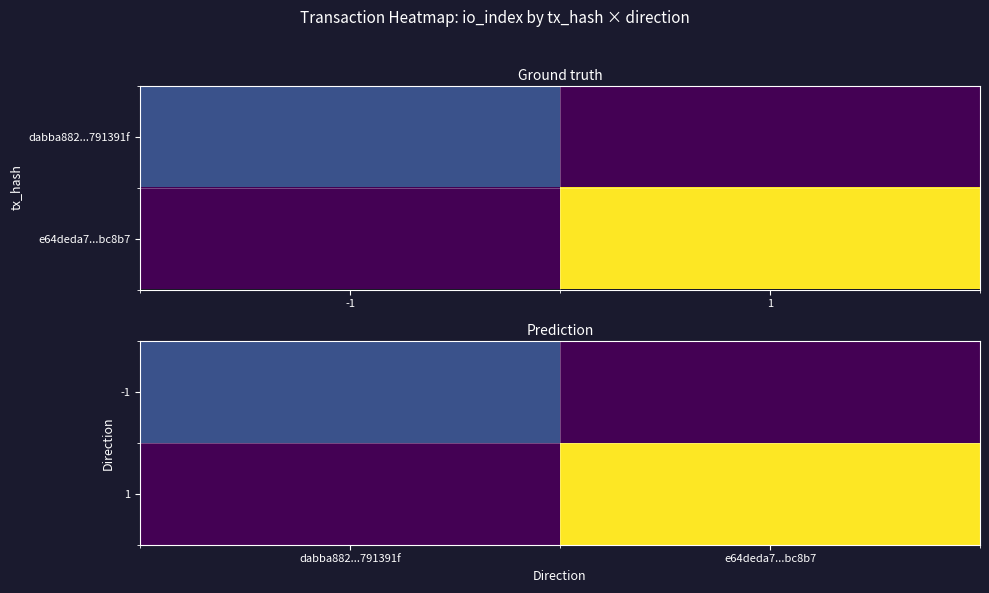

Which series has the widest spread of values?

1